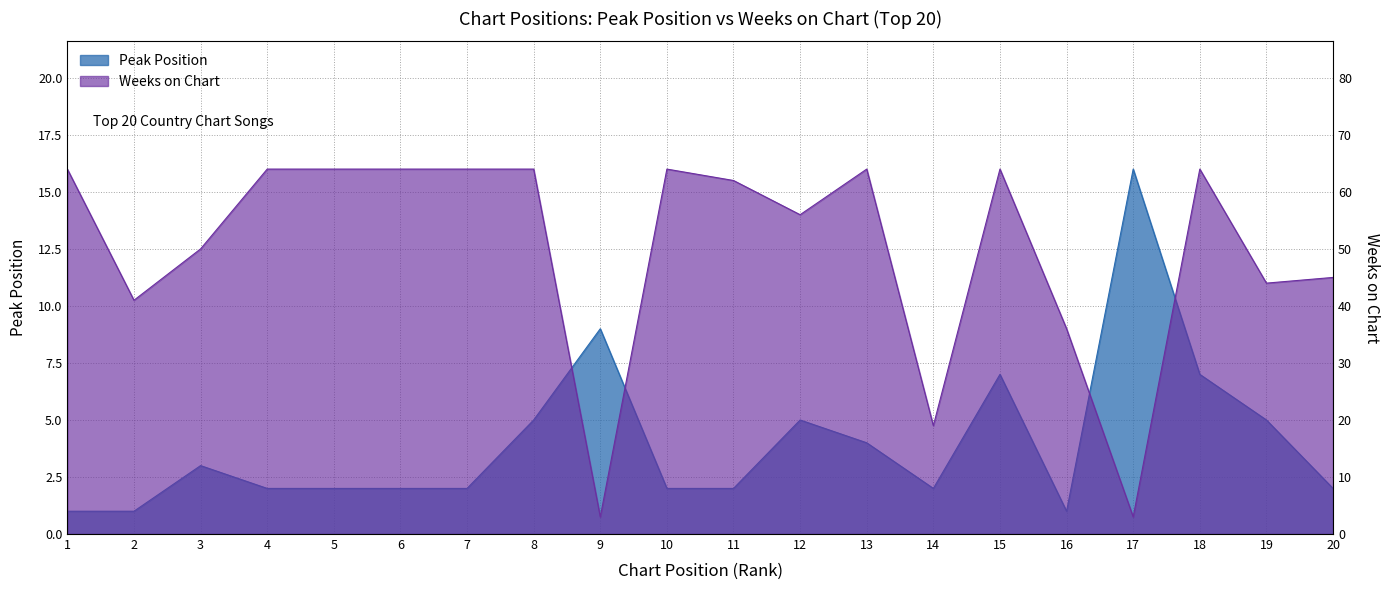

The Weeks on Chart series shows 33 at 10. True or false?

False